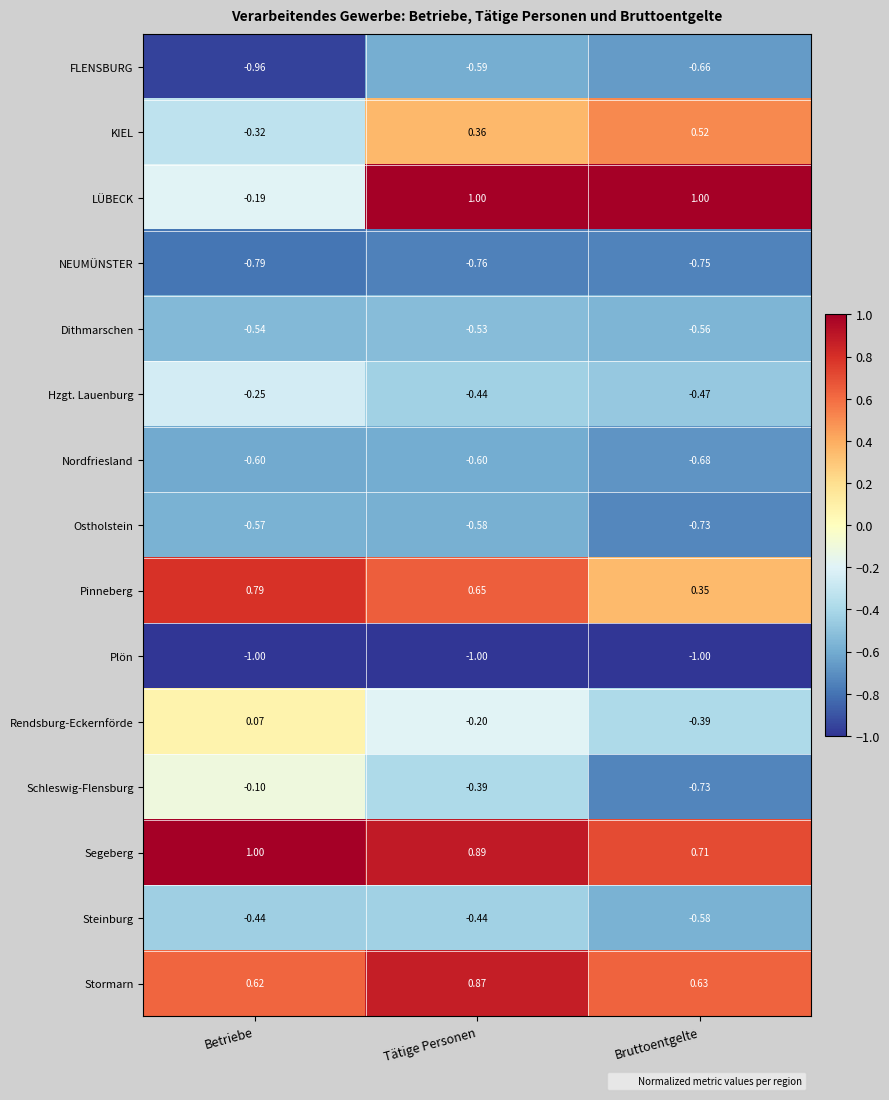

Which category has the highest value in the KIEL series?

Bruttoentgelte